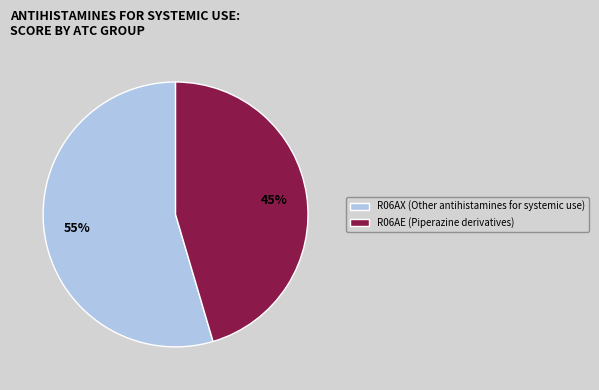

Is R06AE the majority of the pie?

No